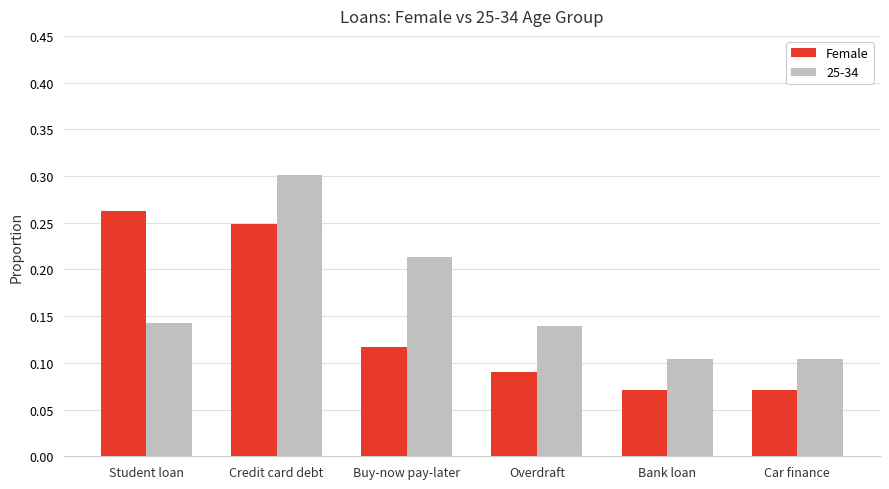

What is the sum of the Female values at Credit card debt and Student loan?

0.5